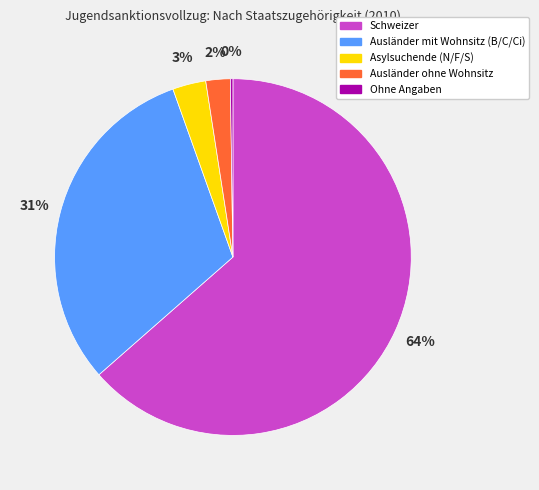

Do Ausländer mit Wohnsitz (B/C/Ci) and Schweizer together represent more than half of the pie?

Yes